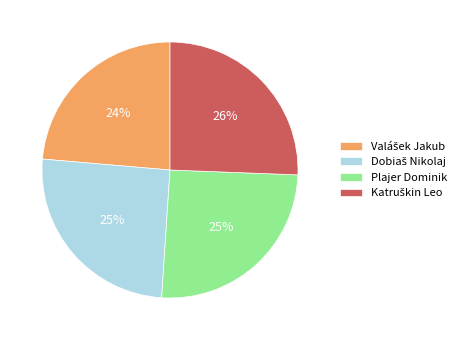

Does any single category account for the majority?

No